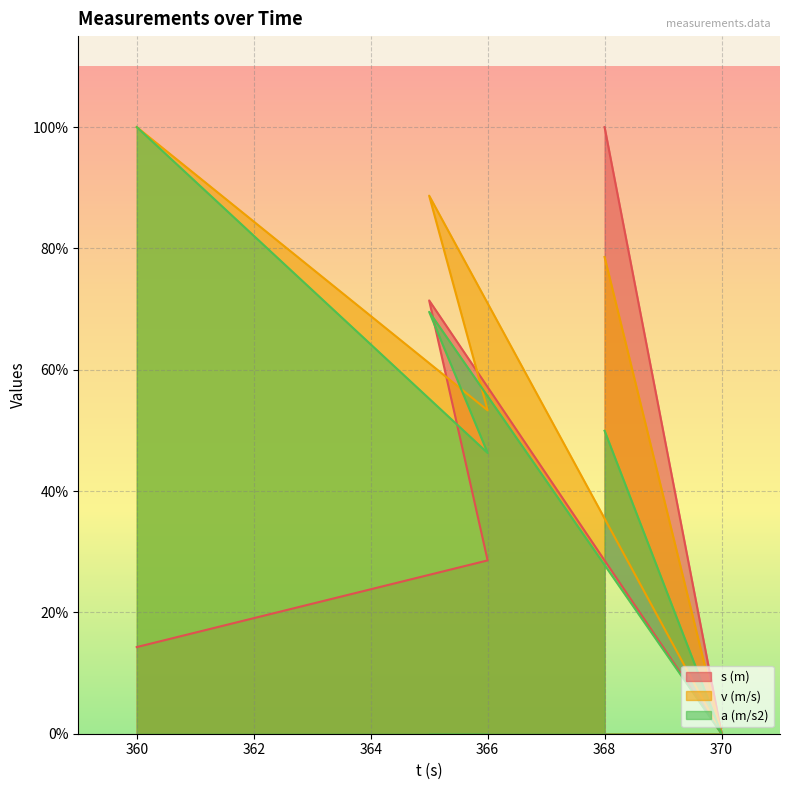

Which series changed the most between 366 and 368?

s (m)